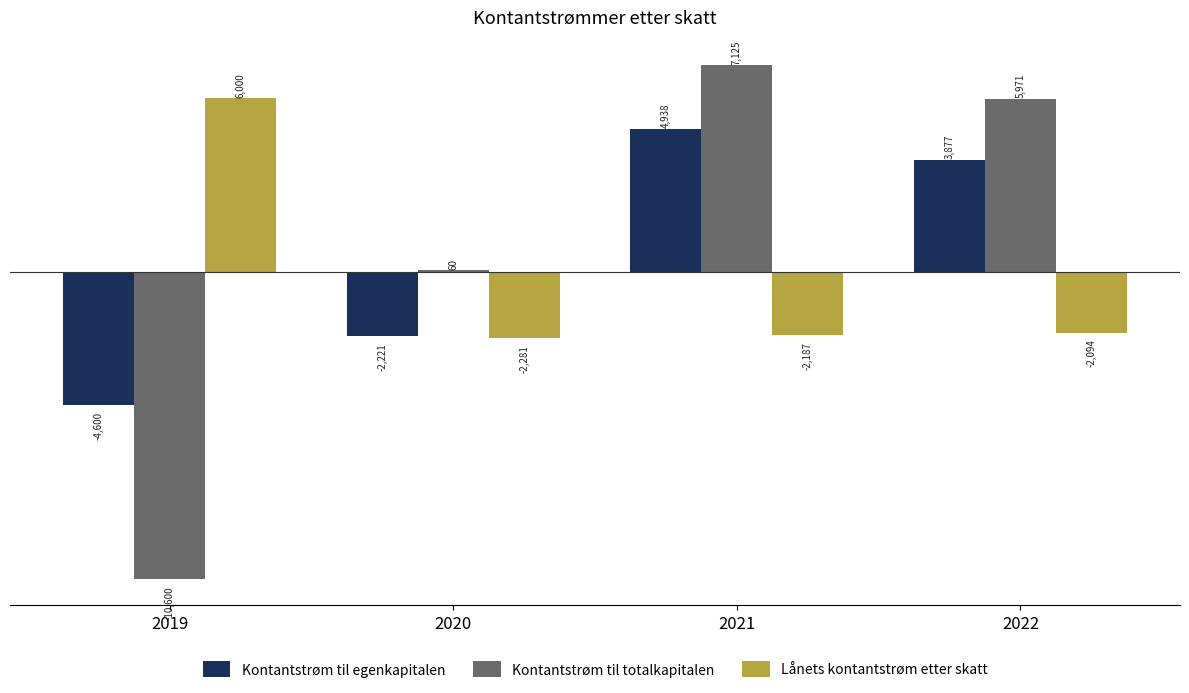

Rank the categories by Kontantstrøm til egenkapitalen value from lowest to highest.

2019, 2020, 2022, 2021